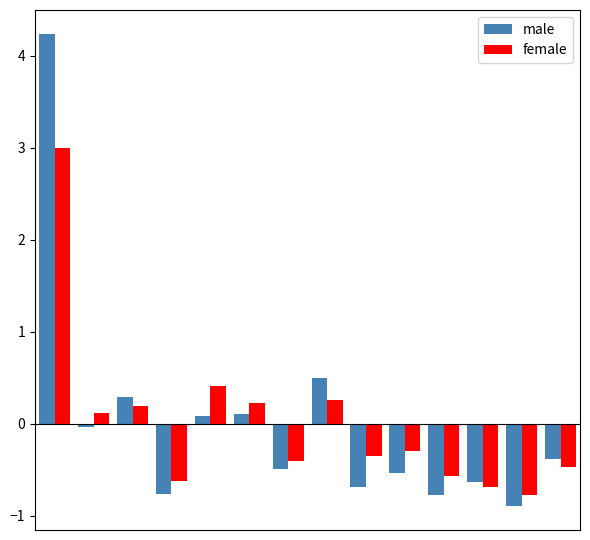

How many bars are there in each group?

2